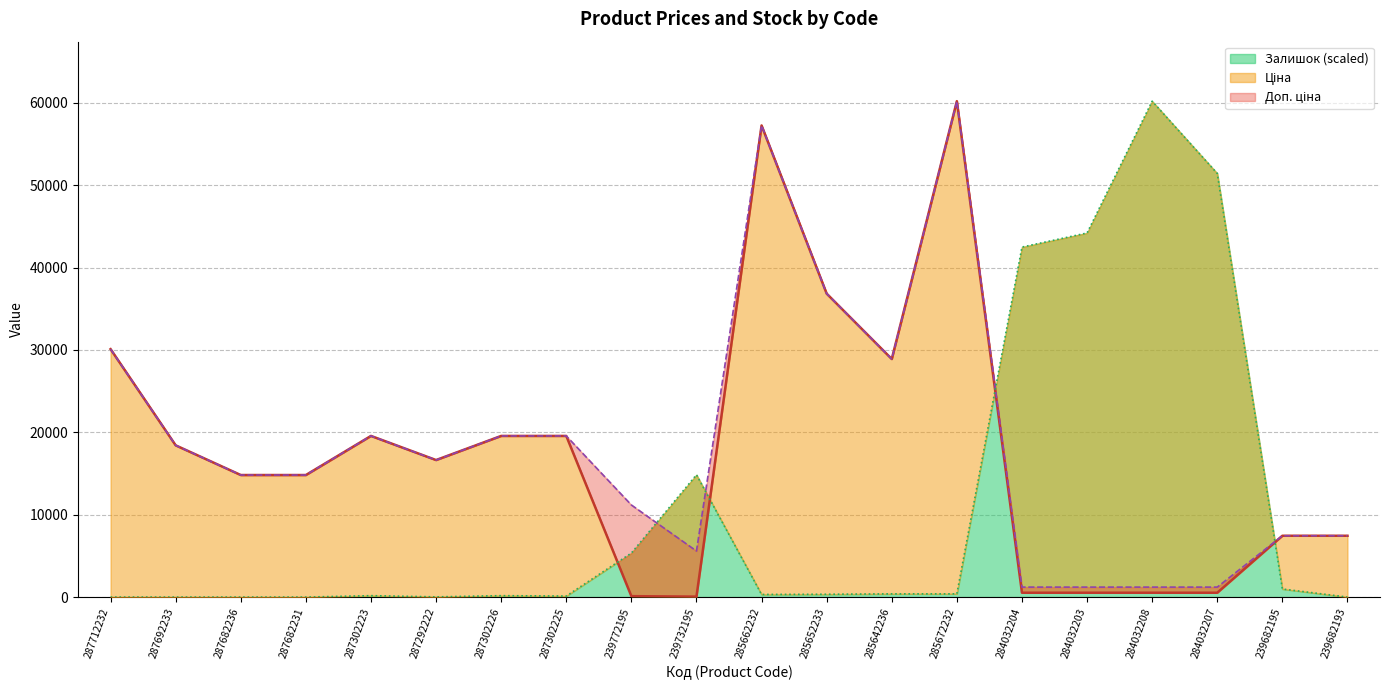

What is the total value across all series at 287682231?

29635.2